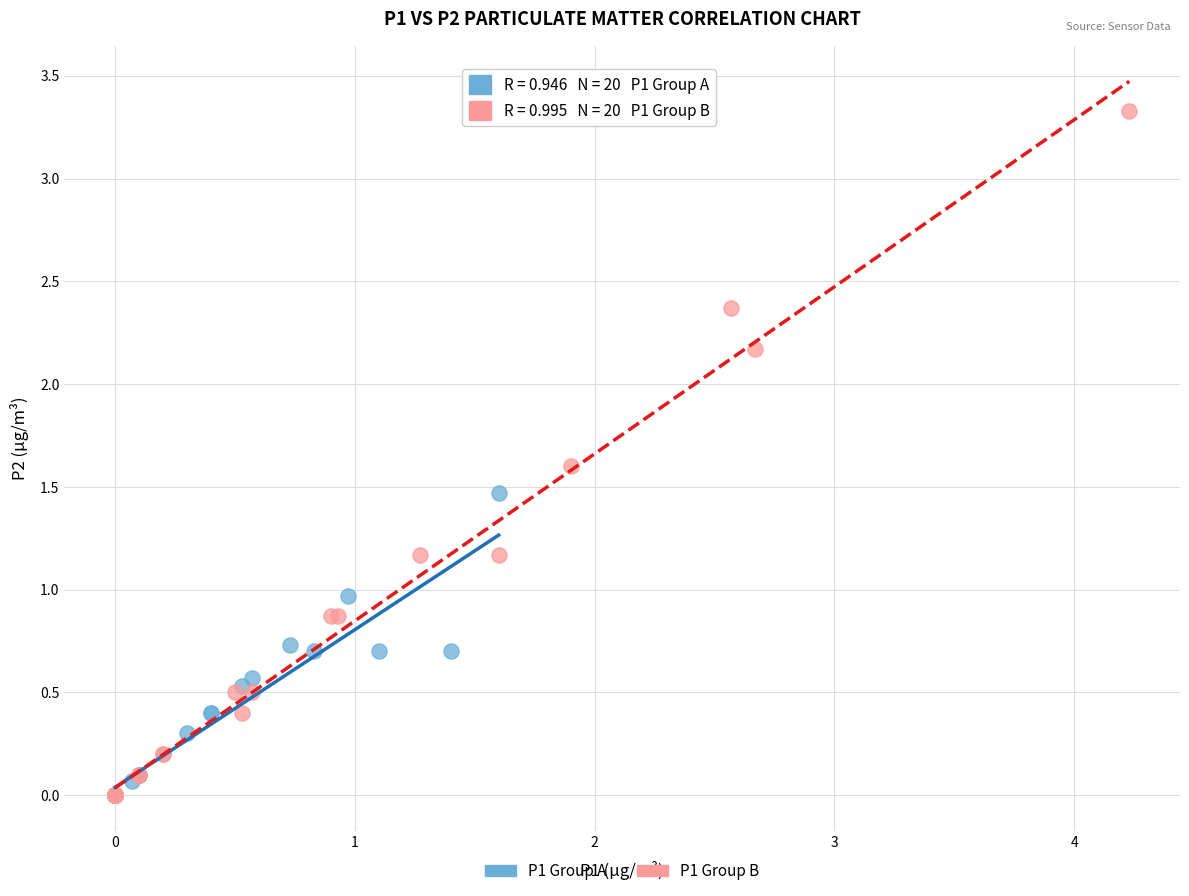

Which series contains the highest Y value?

P1 Group B